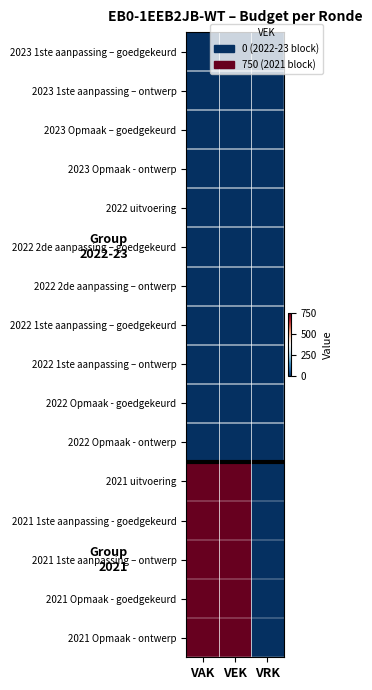

At which category does the chart reach its minimum across all series?

VAK